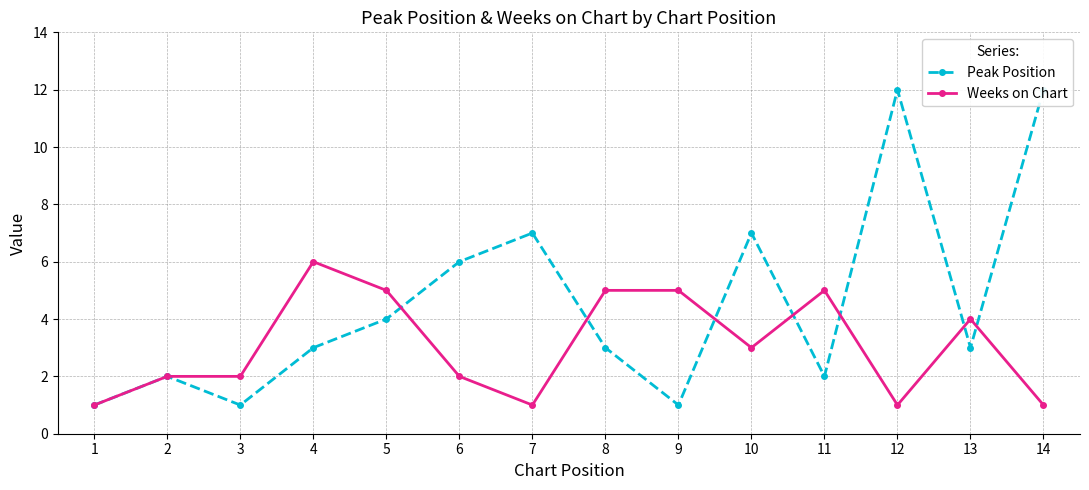

Which category has the lowest value in the Weeks on Chart series?

1